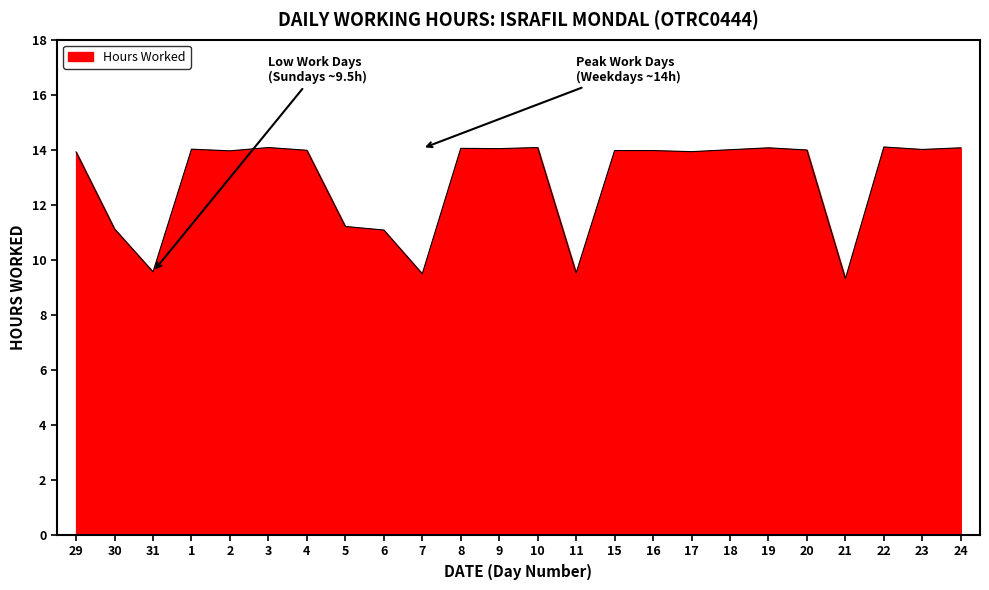

What is the difference between the maximum and minimum values?

4.8